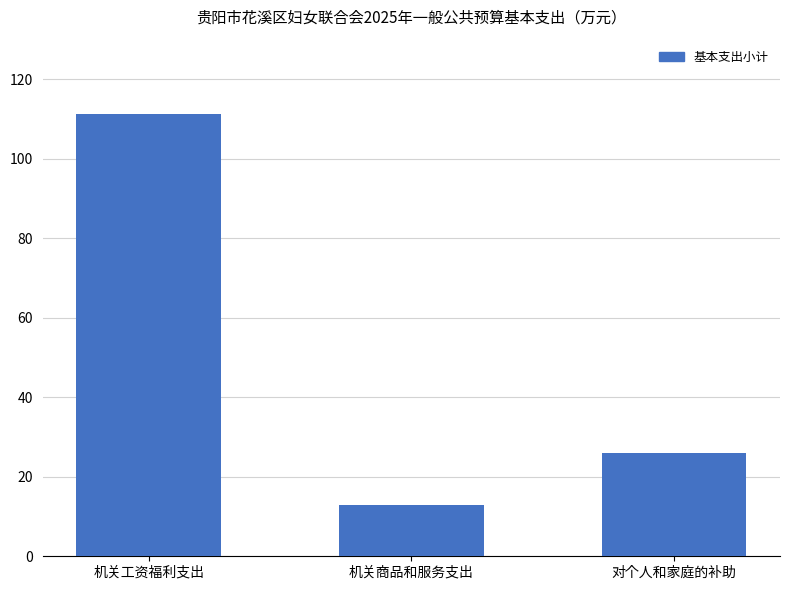

What is the change in value from 机关工资福利支出 to 对个人和家庭的补助?

-85.4